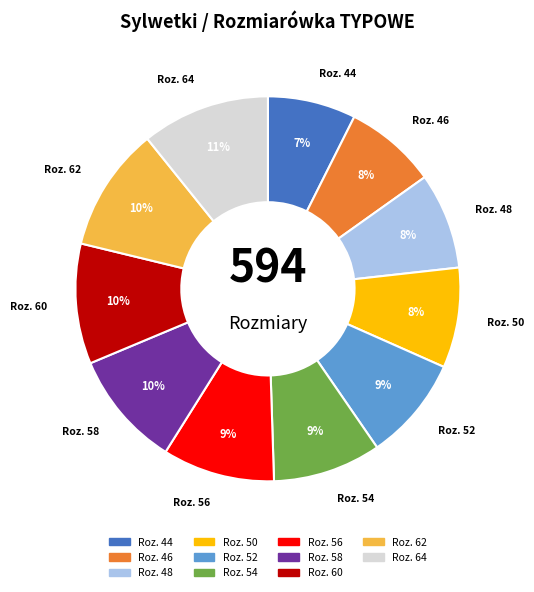

Is there any slice that represents more than half of the pie?

No